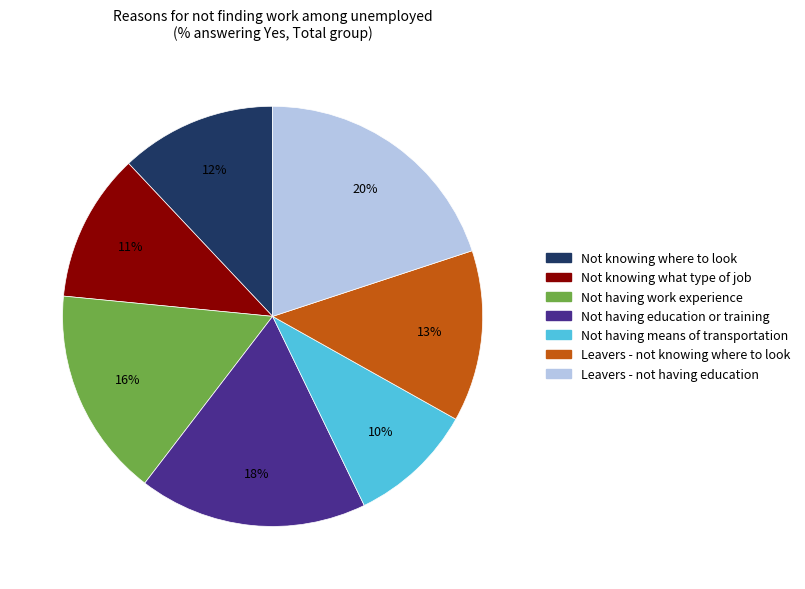

Between Not knowing what type of job and Leavers - not having education, which is larger?

Leavers - not having education